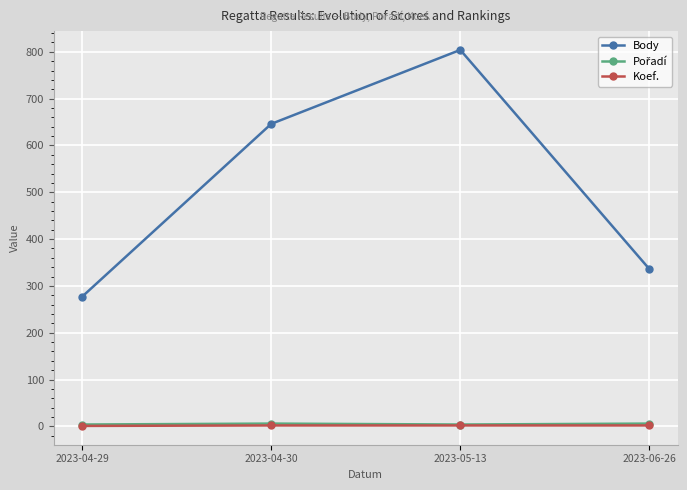

True or false: Koef. has more than 2 interior local peaks.

False